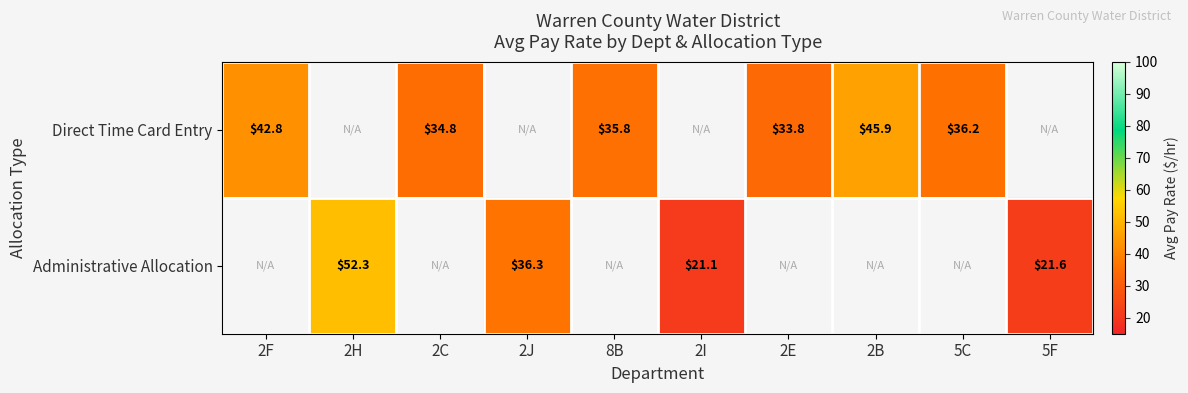

The Administrative Allocation series shows 36.3 at 2J. True or false?

True